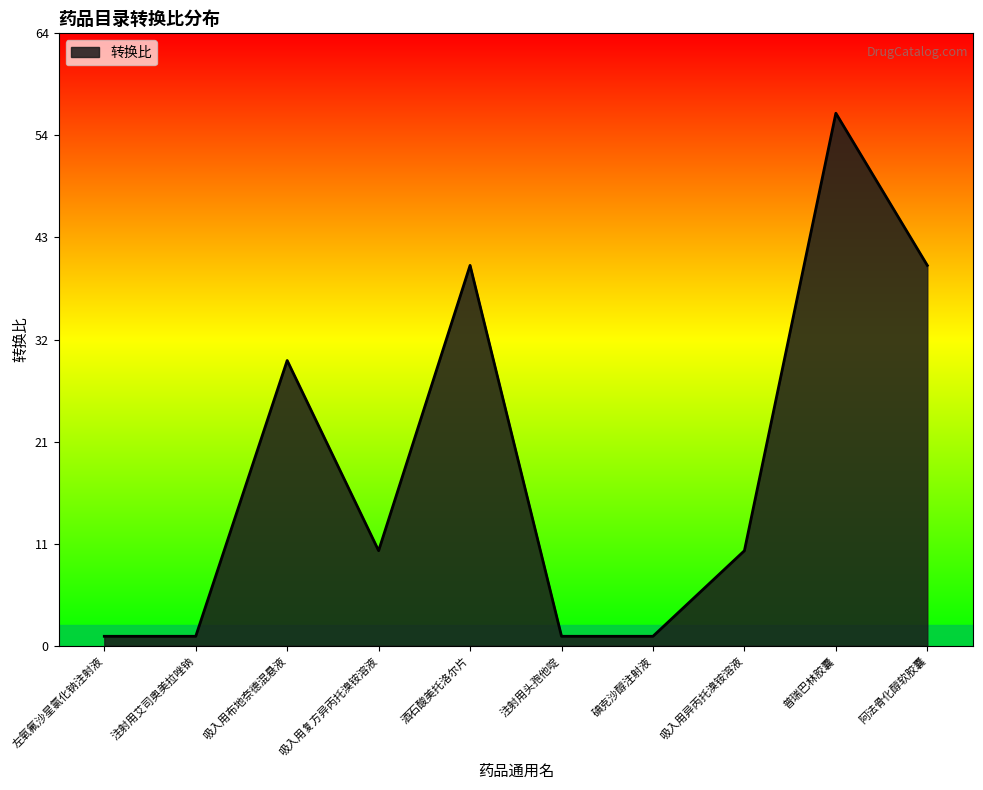

At which label is the value closest to 28?

吸入用布地奈德混悬液